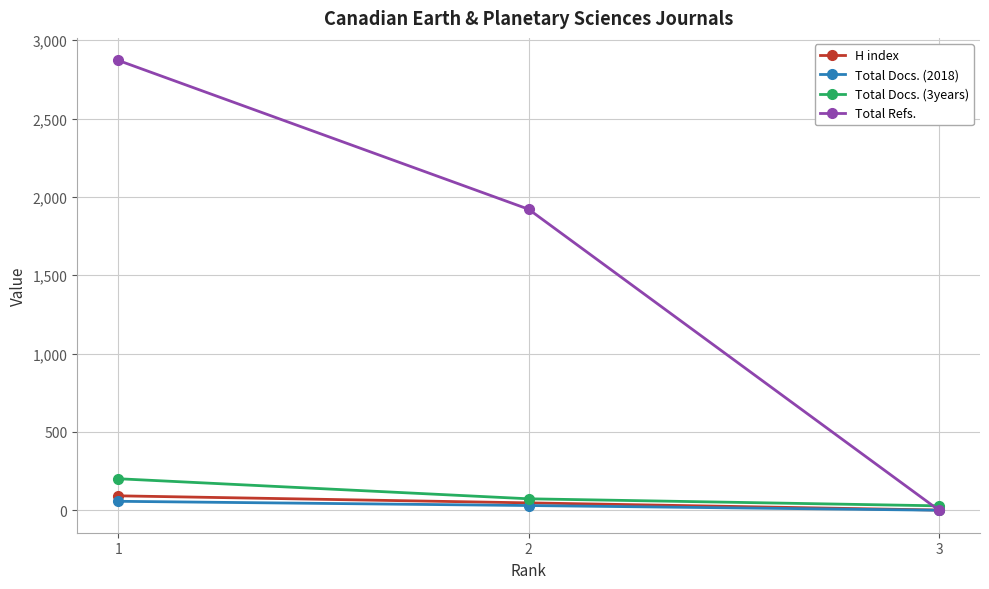

What is the average value of the Total Refs. series?

1597